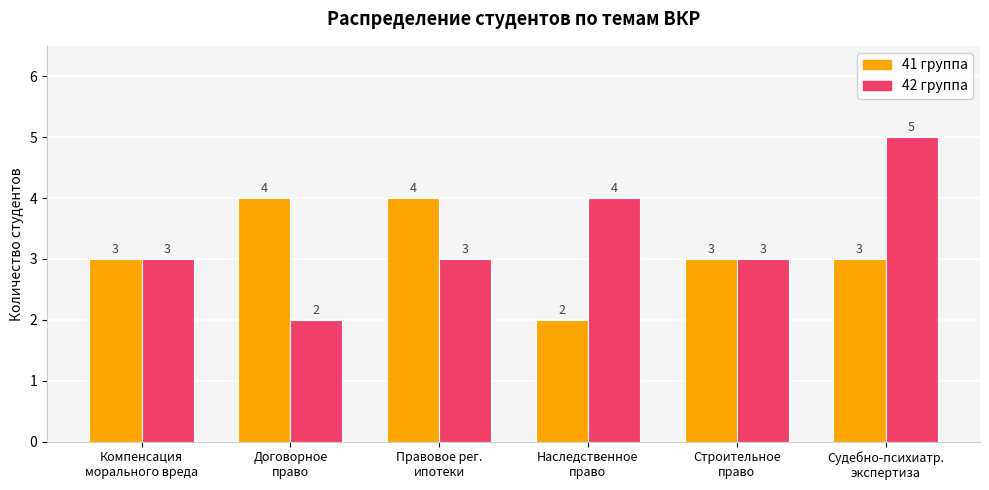

How many bars are there in total?

12